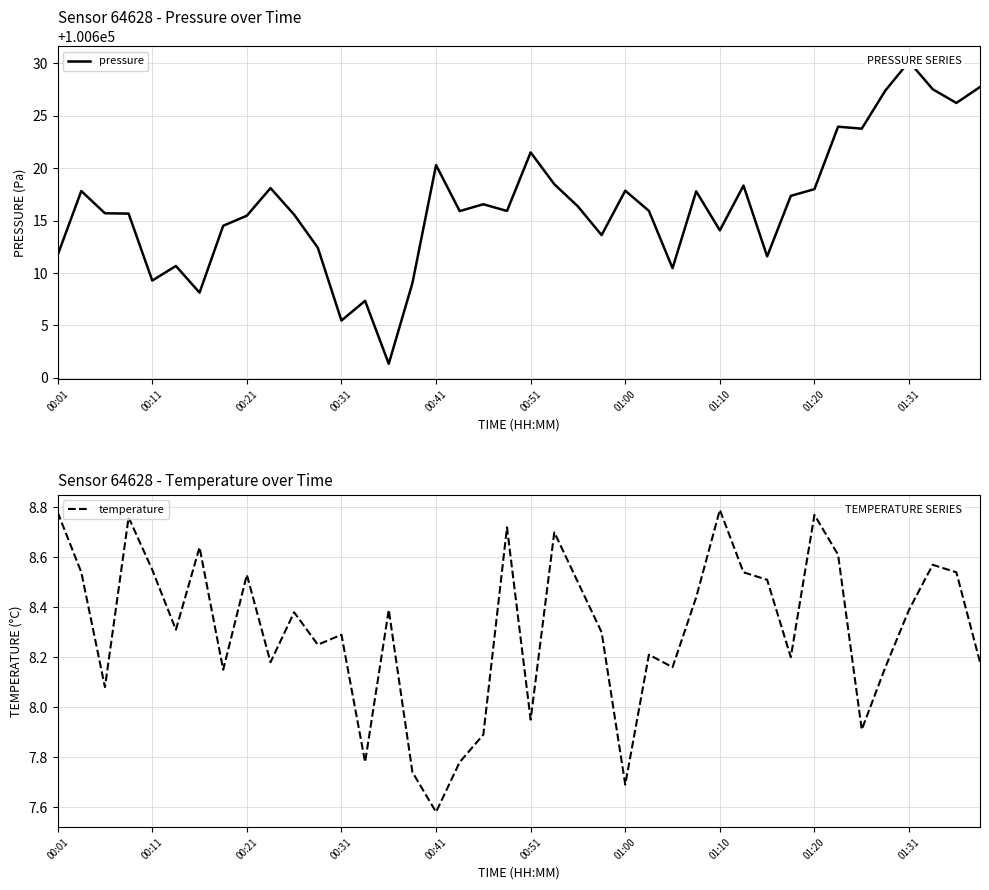

Where is temperature nearest to the value 8?

00:51